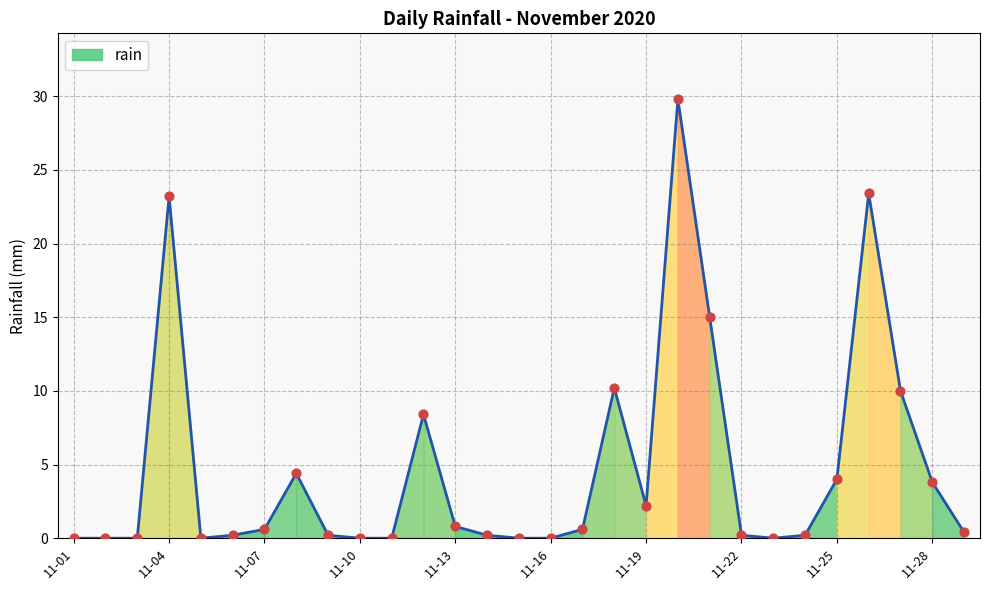

What is the maximum value shown in the chart?

29.8